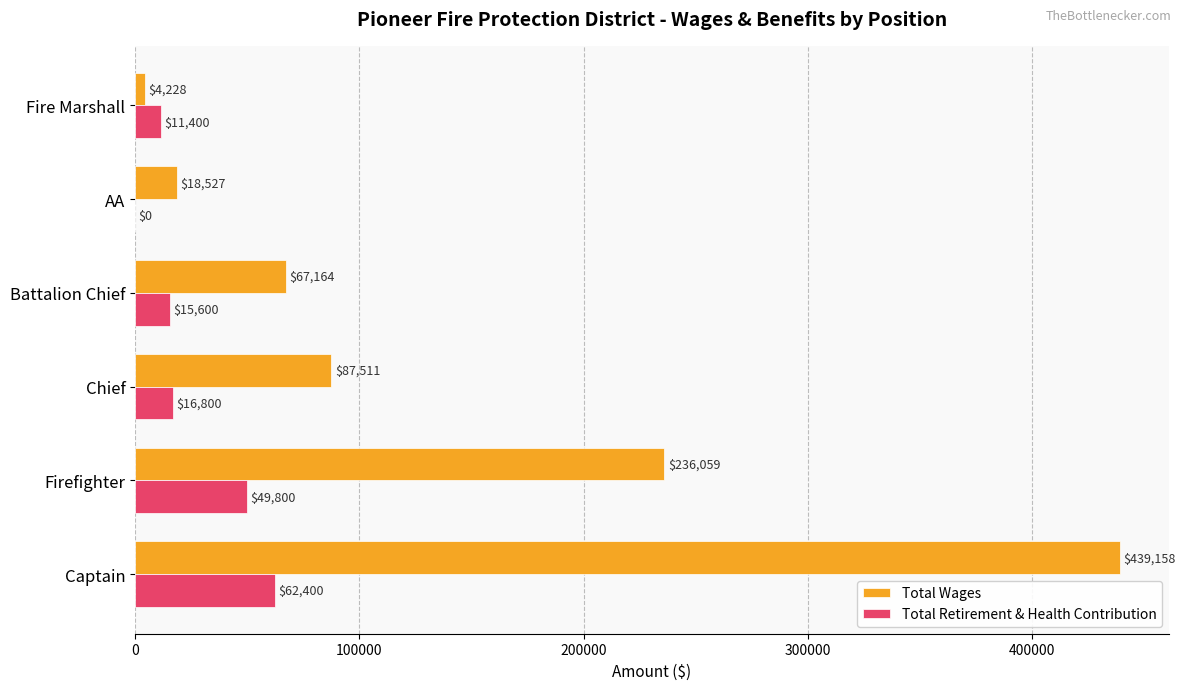

How many distinct data groups are displayed?

2